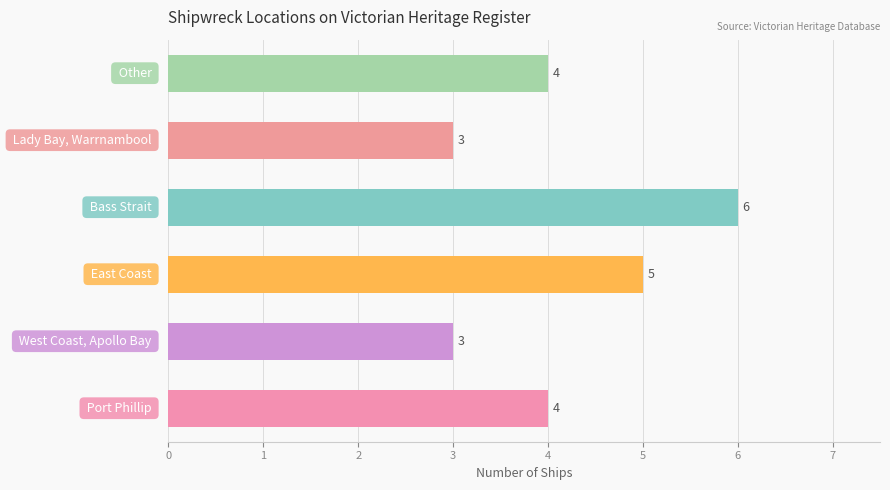

How many values are between 3 and 5?

5